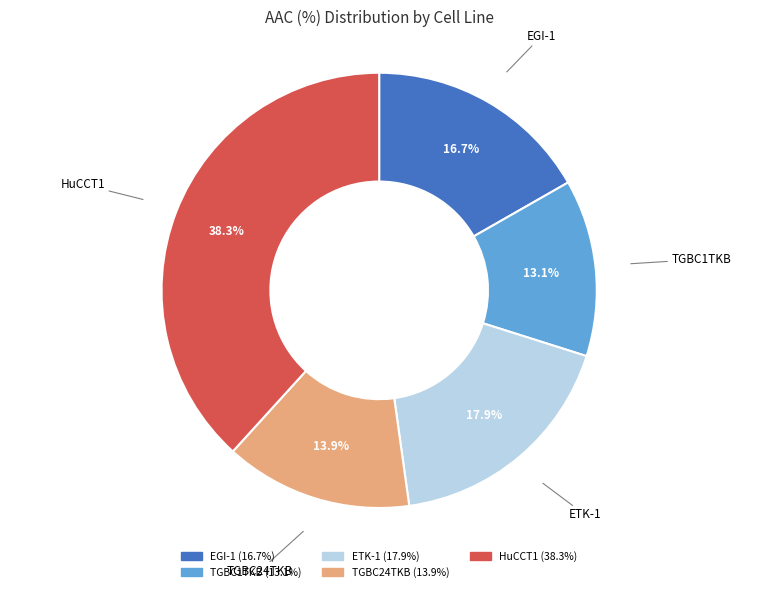

Is there a majority slice in this chart?

No